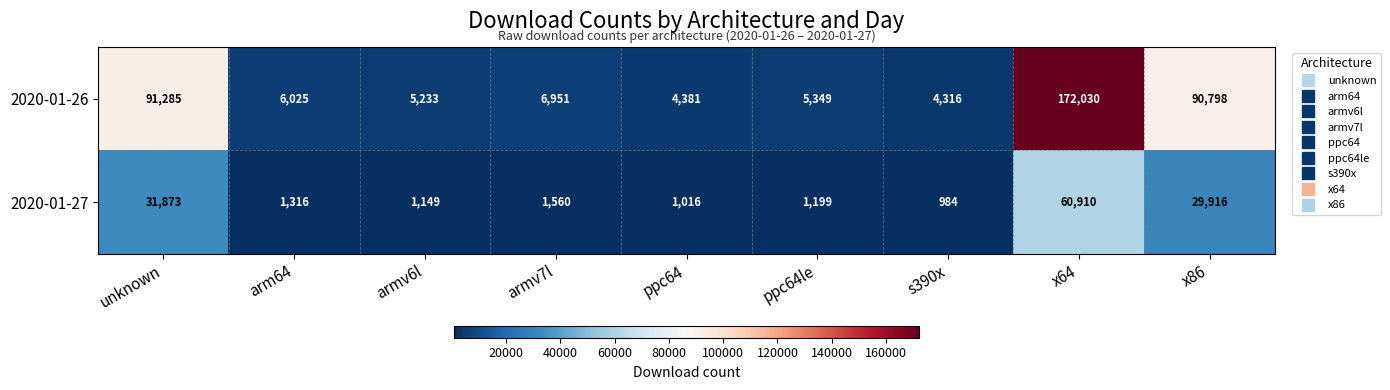

At which label is 2020-01-26 closest to 88173?

x86